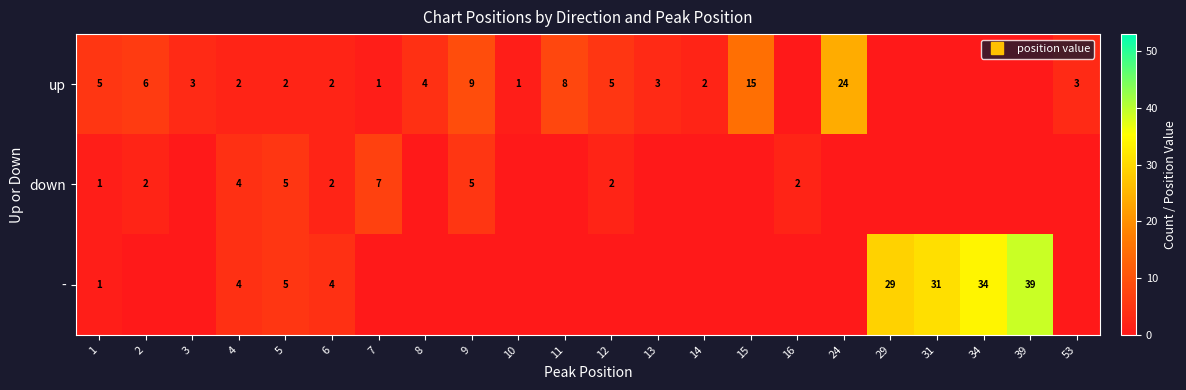

Between 16 and 2, which is larger?

2